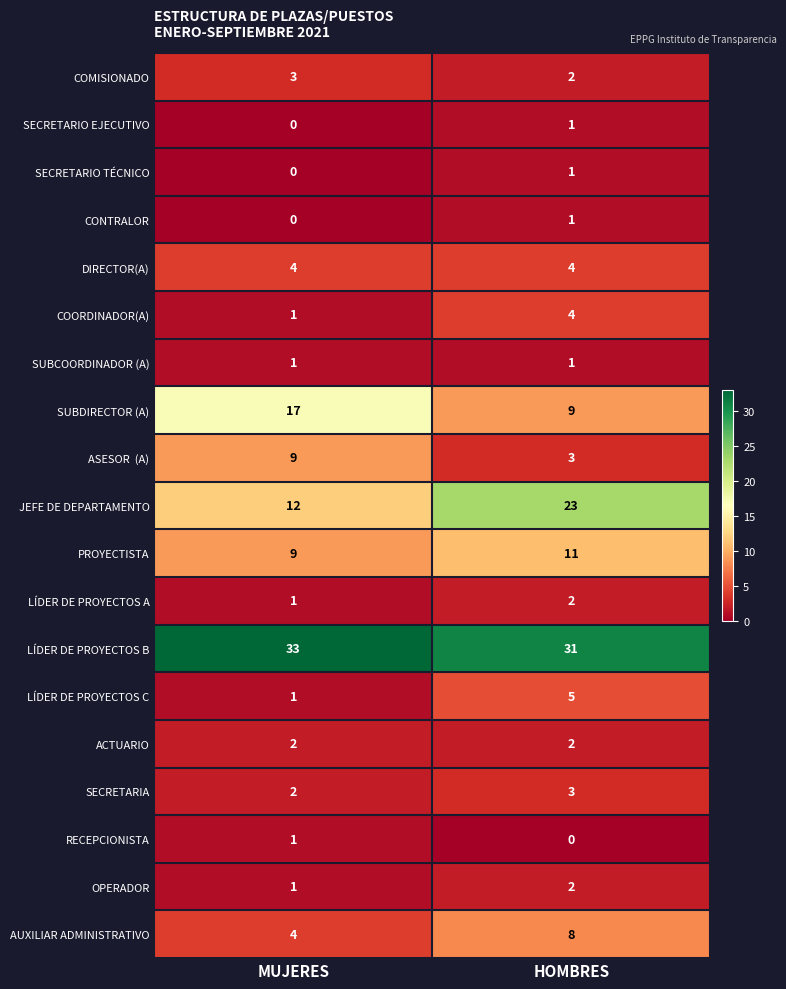

Between MUJERES and HOMBRES, which series saw the biggest shift?

JEFE DE DEPARTAMENTO